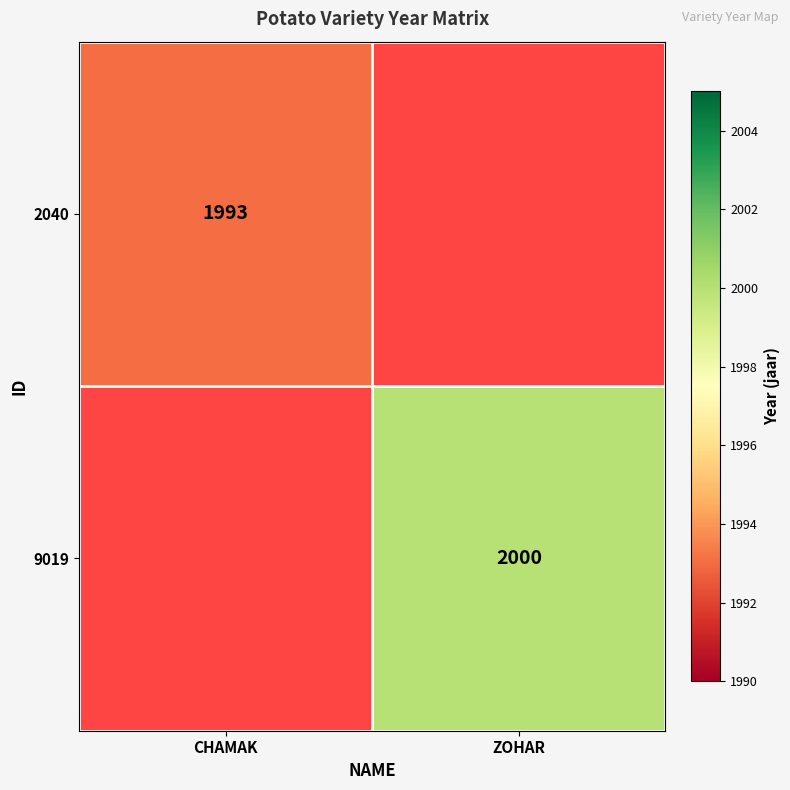

Between CHAMAK and ZOHAR, which is larger?

ZOHAR